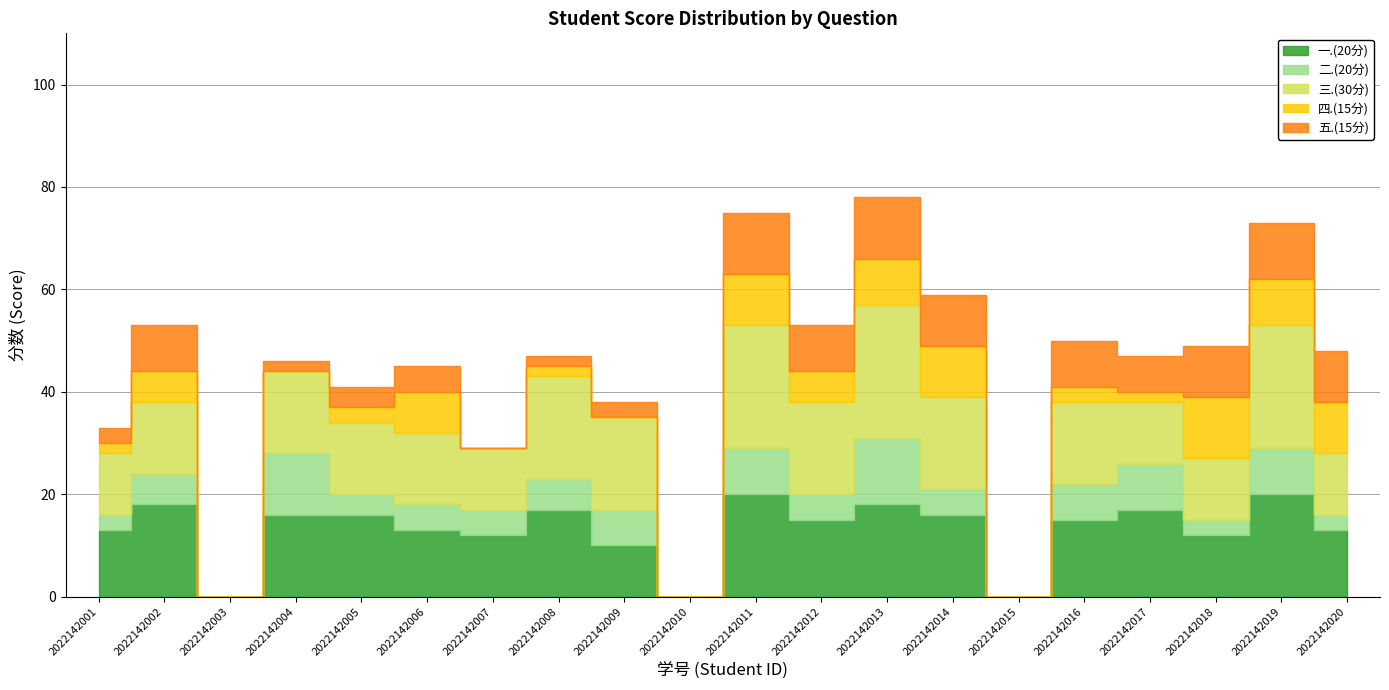

Reading left to right, list all the values displayed in this chart.

一.(20分): 13	18	0	16	16	13	12	17	10	0	20	15	18	16	0	15	17	12	20	13
二.(20分): 3	6	0	12	4	5	5	6	7	0	9	5	13	5	0	7	9	3	9	3
三.(30分): 12	14	0	16	14	14	12	20	18	0	24	18	26	18	0	16	12	12	24	12
四.(15分): 2	6	0	0	3	8	0	2	0	0	10	6	9	10	0	3	2	12	9	10
五.(15分): 3	9	0	2	4	5	0	2	3	0	12	9	12	10	0	9	7	10	11	10